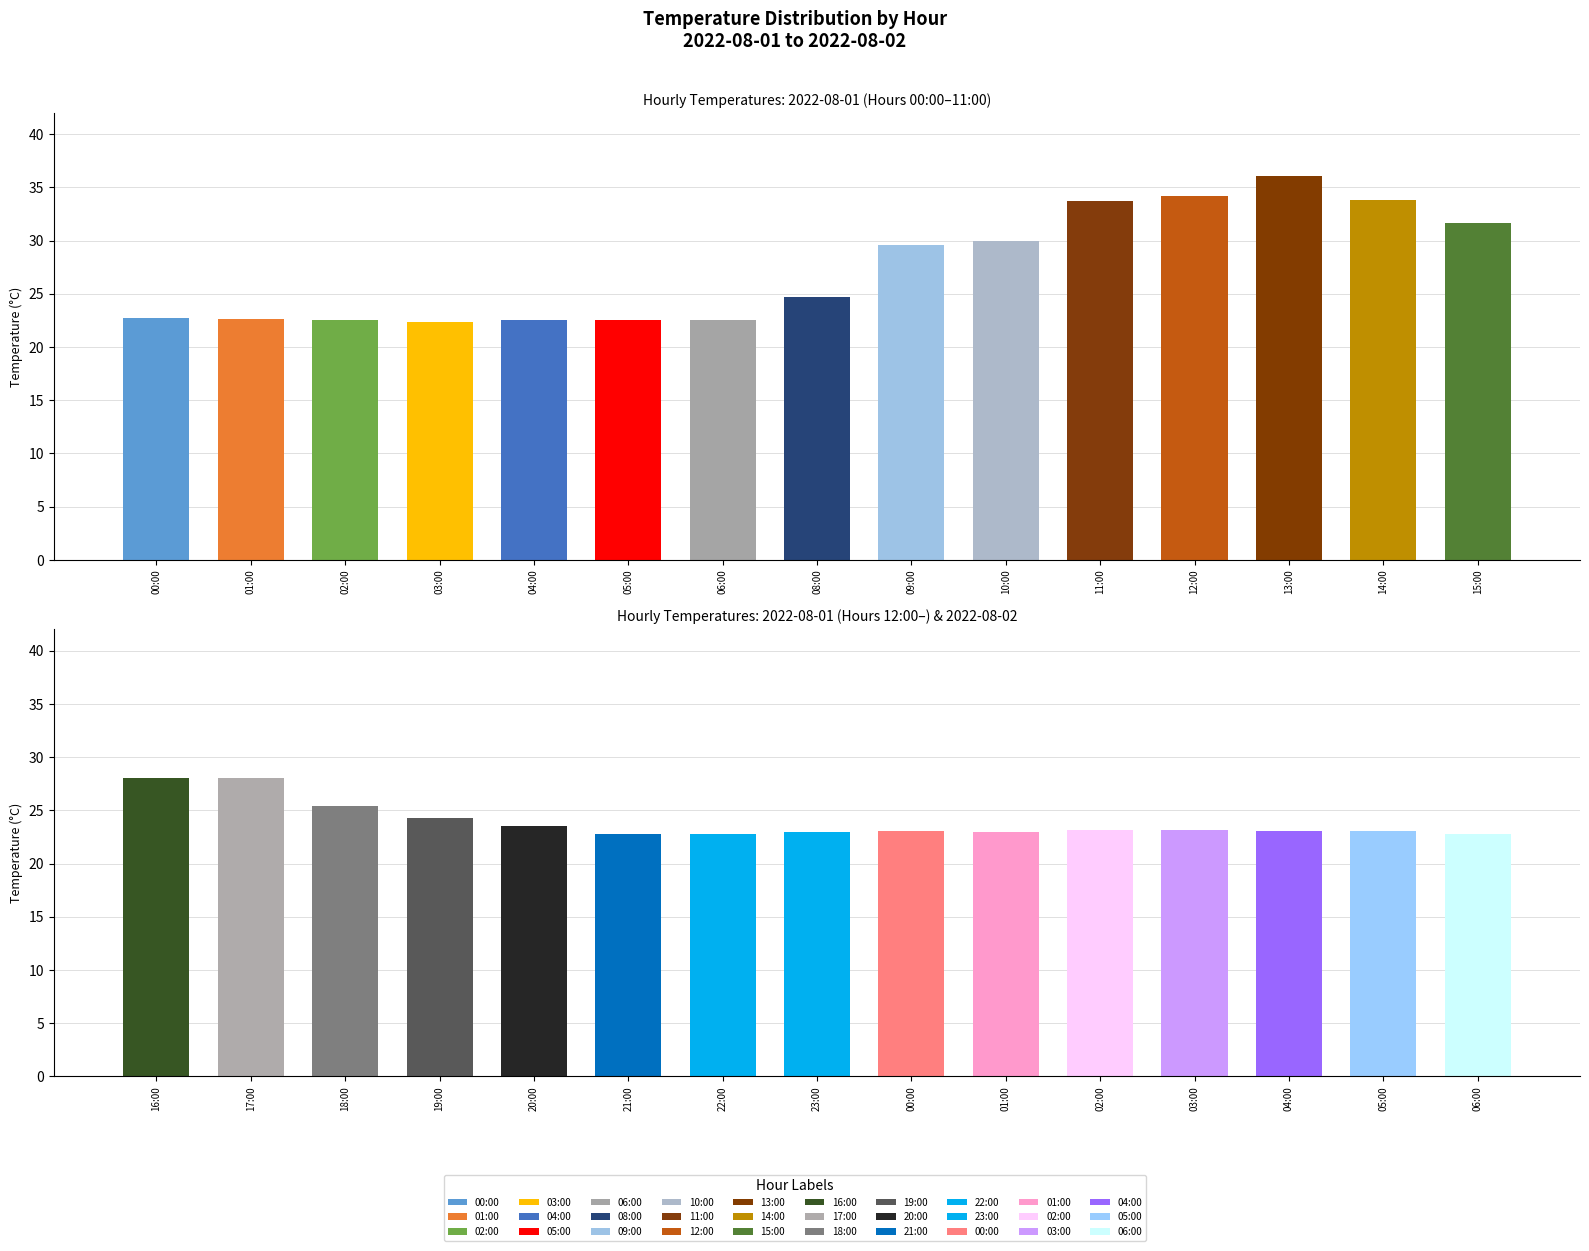

What is the sum of all values?

770.8